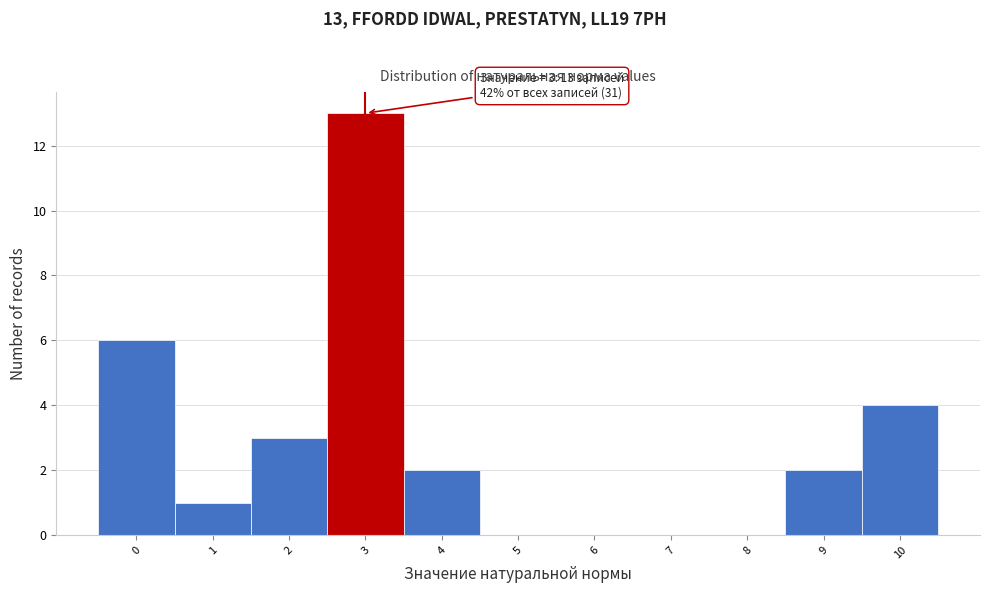

Which range on the x-axis has the tallest bar?

2.5 to 3.5